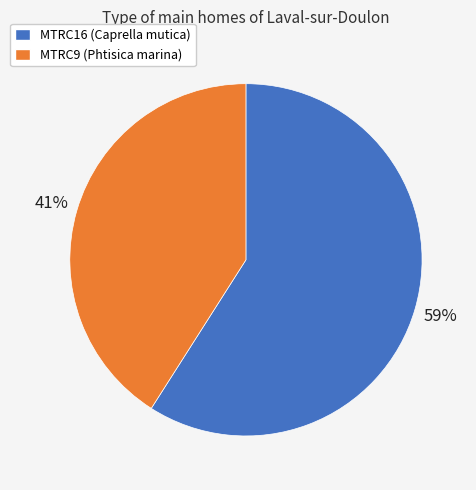

True or false: MTRC9 accounts for 41% of the total.

True